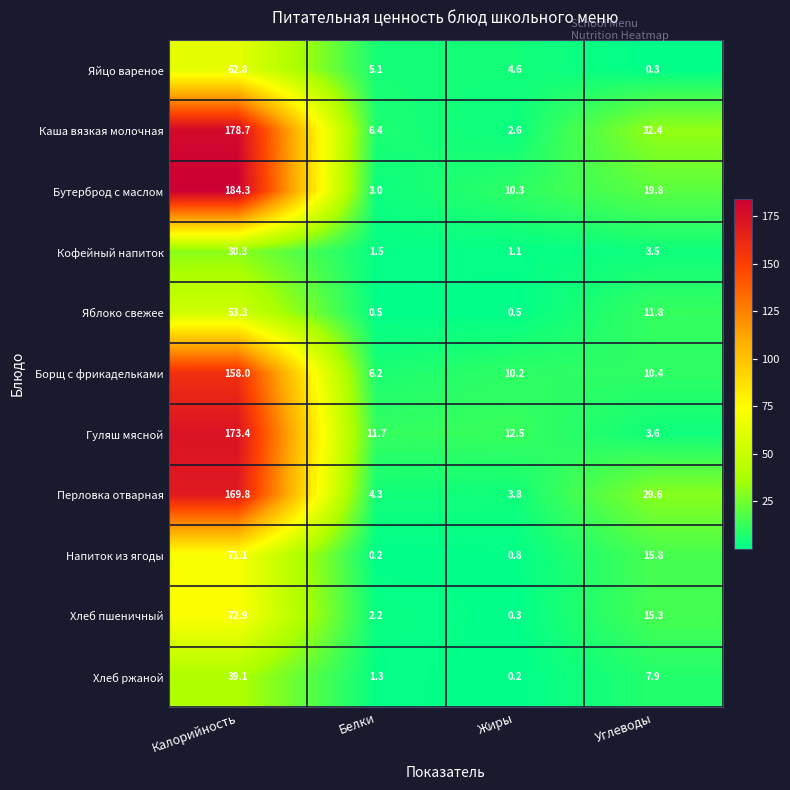

Count the number of categories in the chart.

4